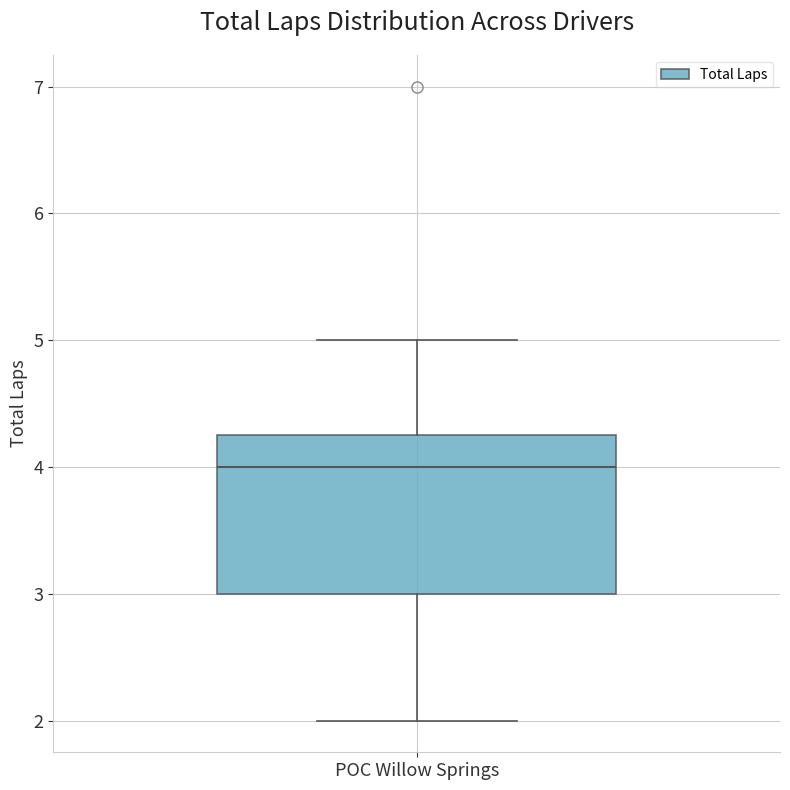

Read this box plot against the y-axis: the position of the median line, the range covered by the box, and the ends of both whiskers. The values are not printed on the chart, so give them approximately, as read against the axis.

median 4.0, box 3.0 to 4.3, whiskers 2.0 to 5.0